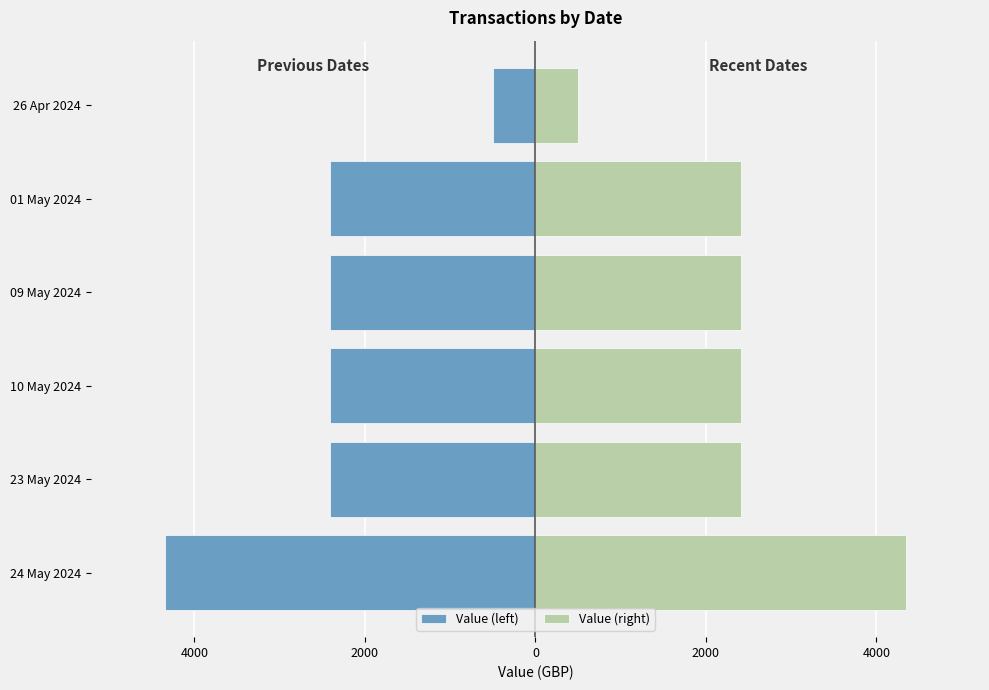

What is the spread (max minus min) of values at 10 May 2024?

4828